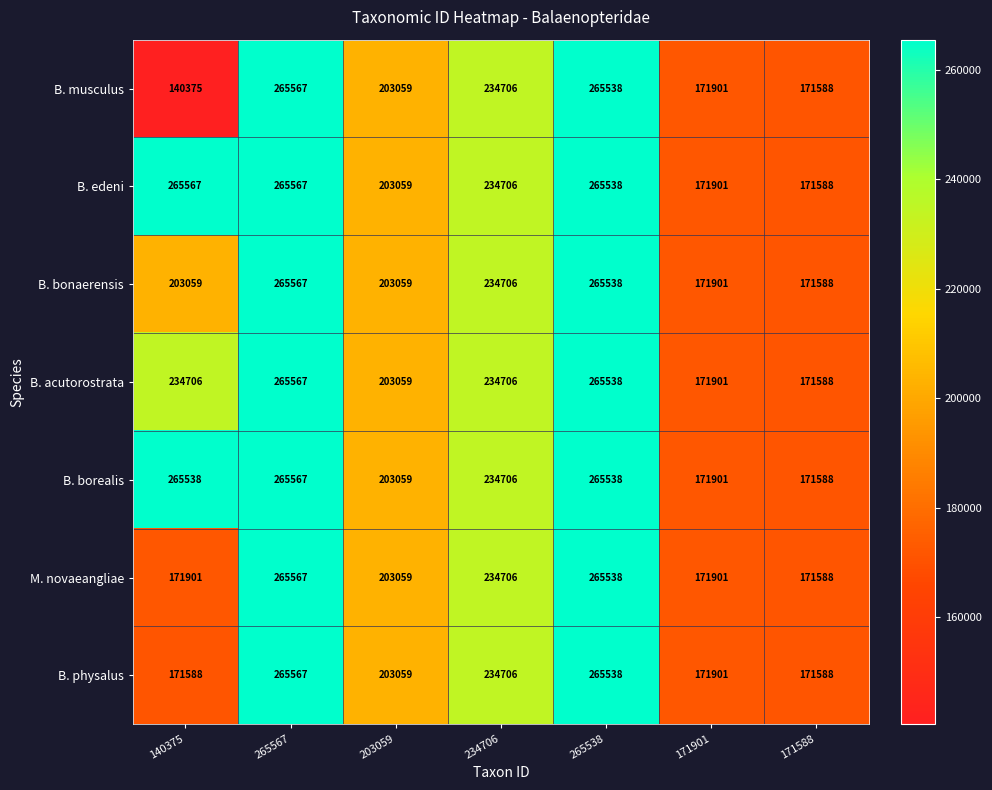

What is the difference between the highest and lowest values at 140375?

125192